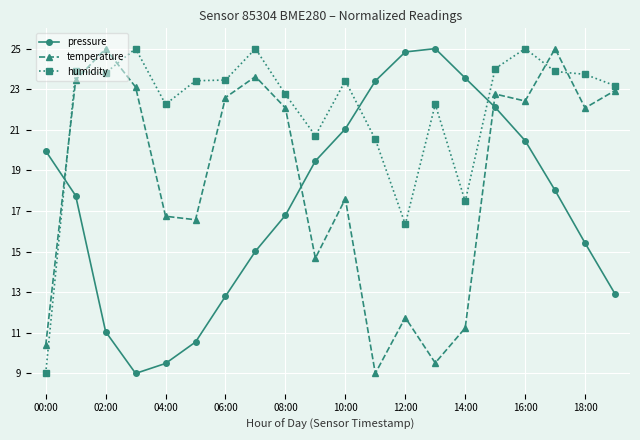

What is the difference between the maximum and second lowest values in the temperature series?

15.5